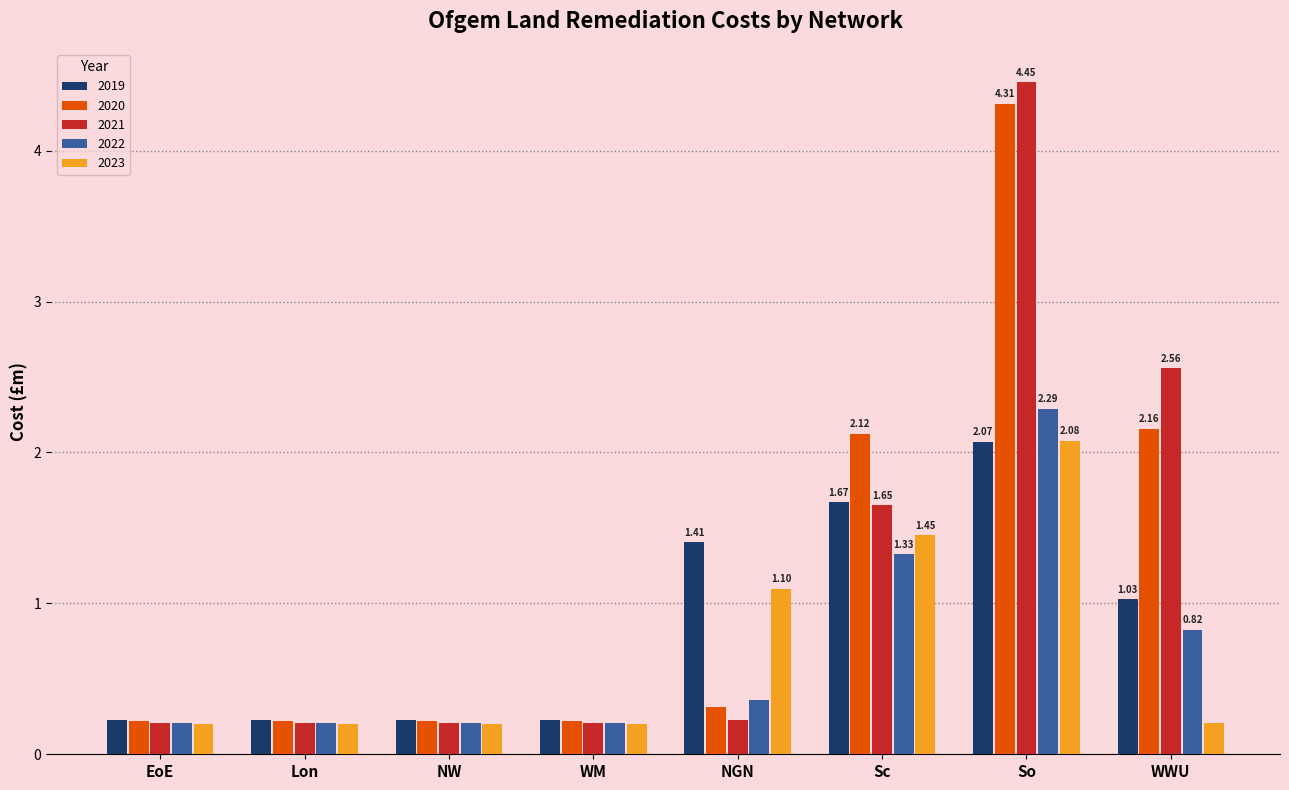

Which series has the largest range (max minus min)?

2021